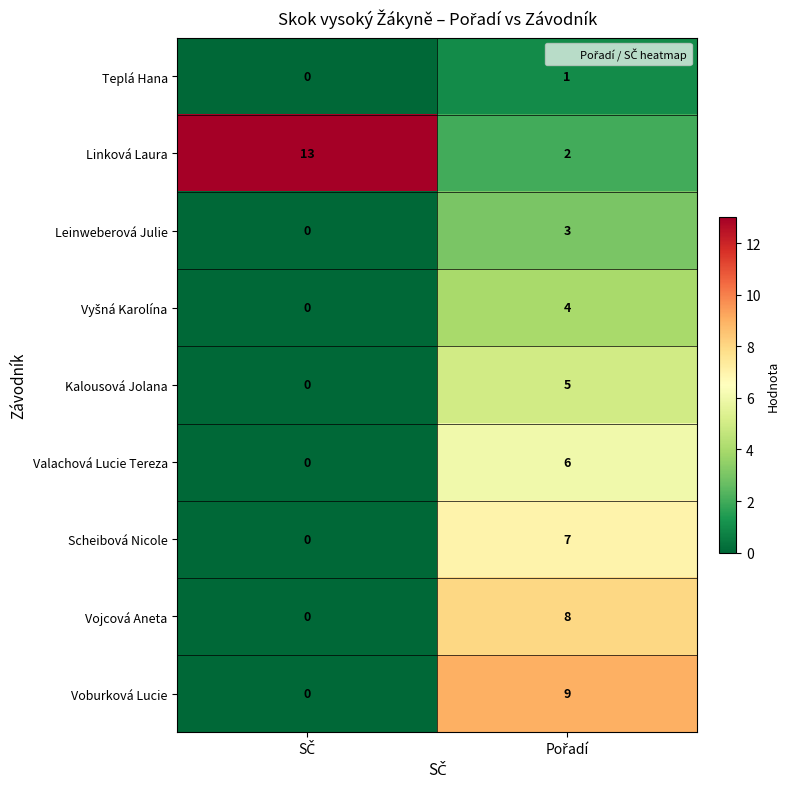

Which series has the widest spread of values?

Linková Laura